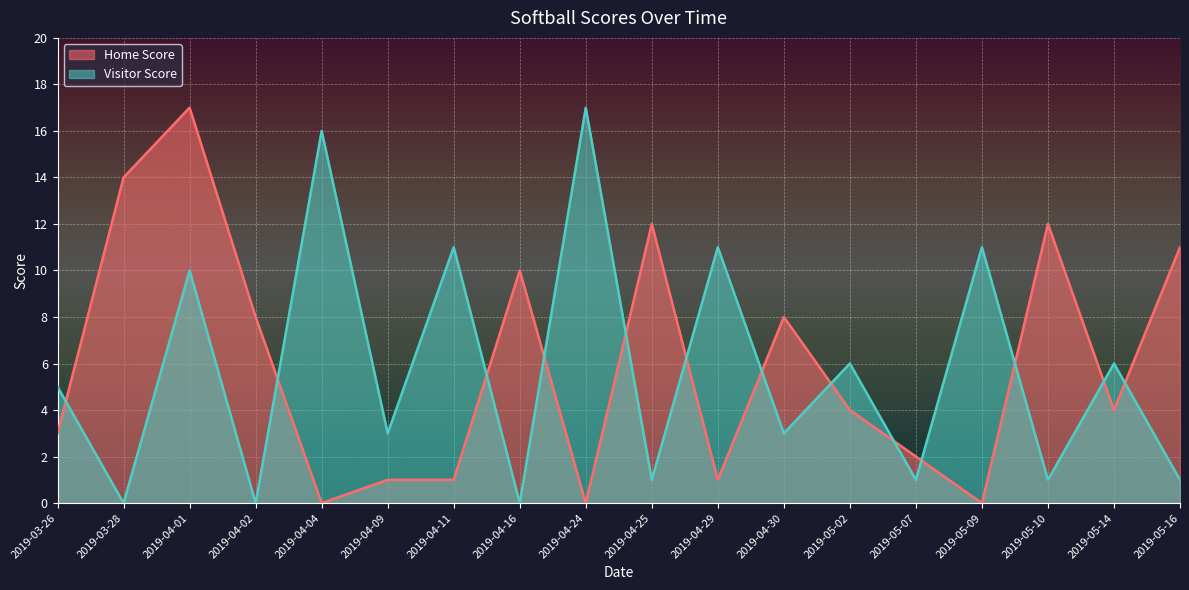

In Visitor Score, how many points are lower than both neighbors (excluding endpoints)?

8